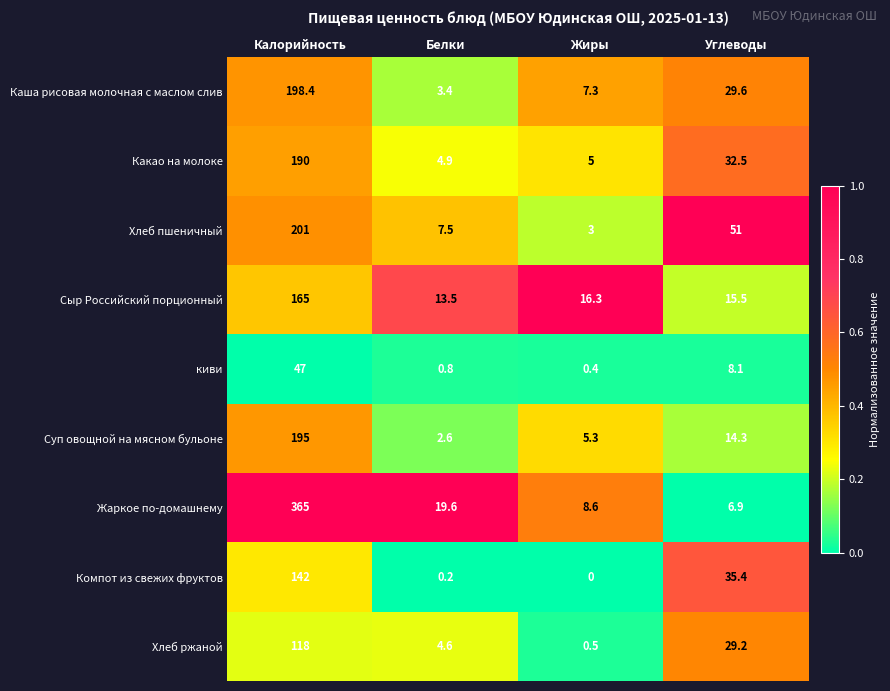

Which series has the widest spread of values?

Жаркое по-домашнему